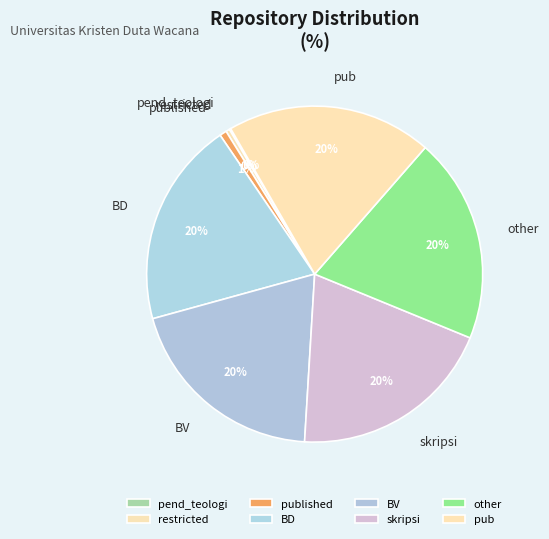

To the nearest percent, what is the difference between the largest and smallest slice percentages?

20%